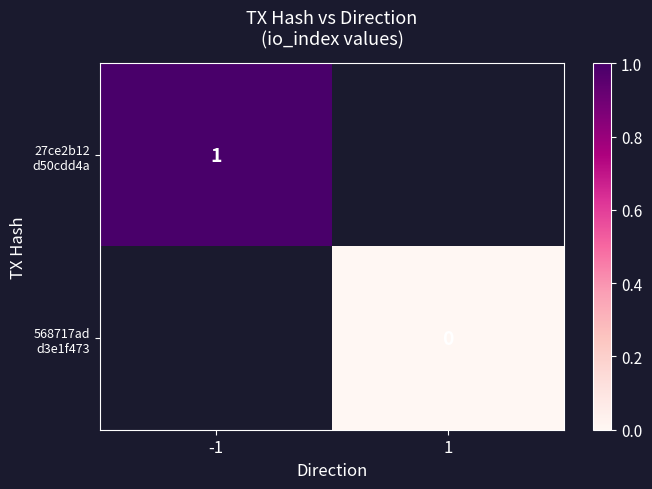

Where is 27ce2b12 d50cdd4a nearest to the value 1?

-1